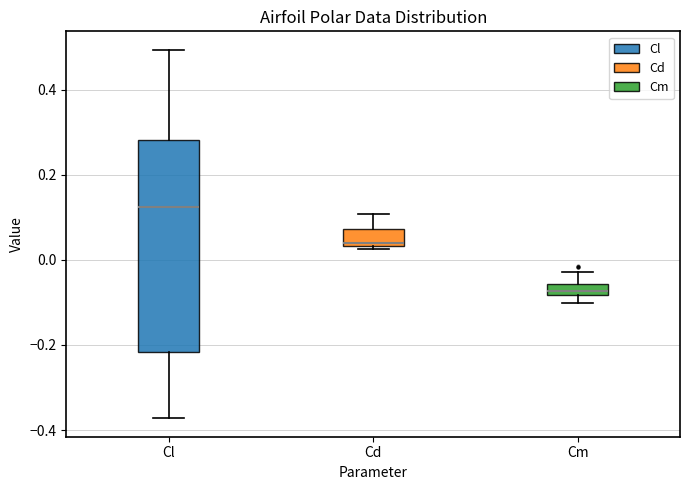

Where does the upper whisker of the box for Cl end on the y-axis? The values are not printed on the chart, so give them approximately, as read against the axis.

0.50